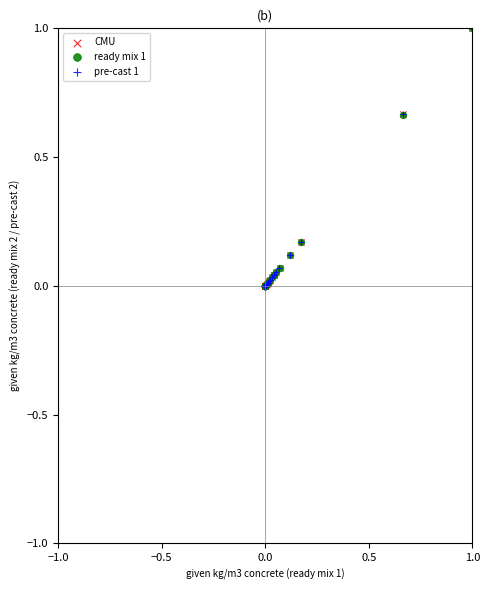

What are all the series names shown in the legend?

CMU, ready mix 1, pre-cast 1